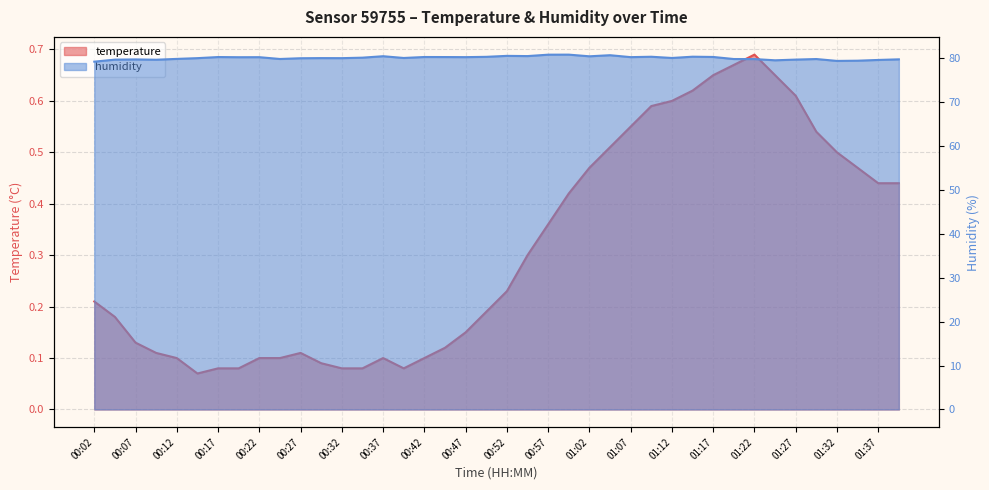

How many lines are shown in the chart?

2